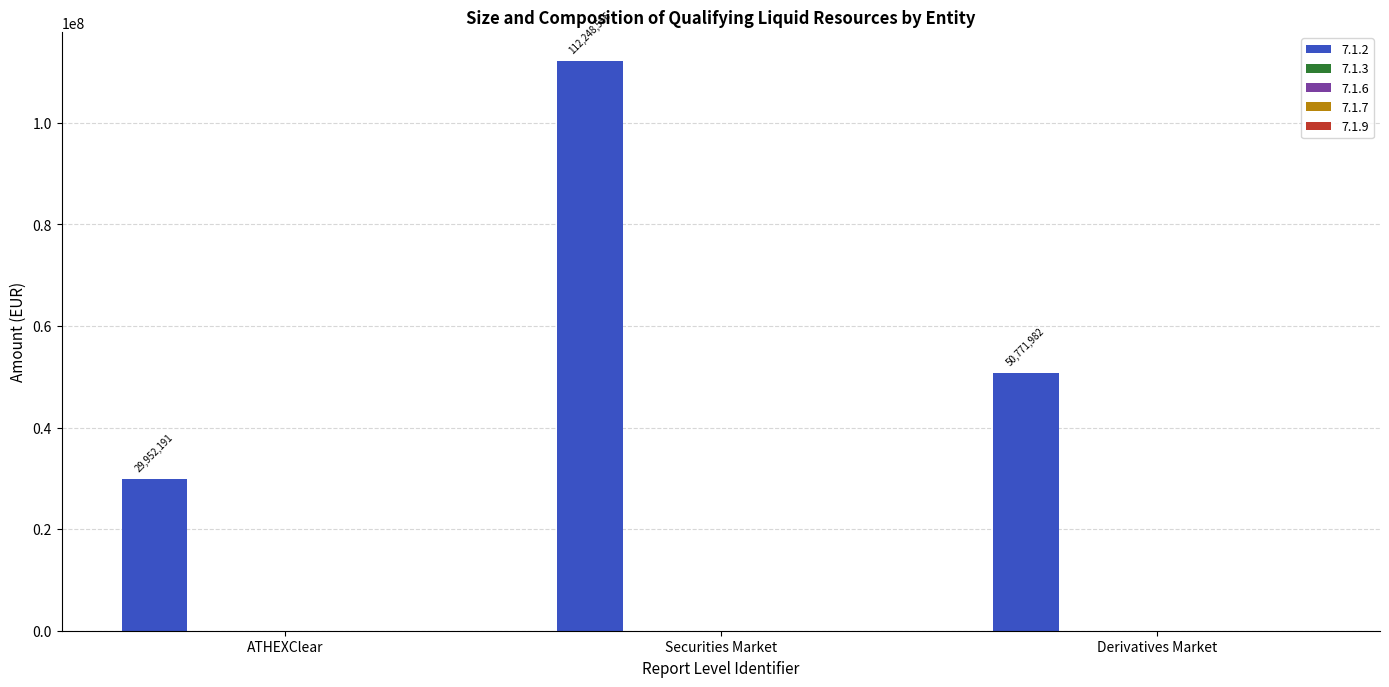

What is the smallest value displayed?

29952191.0